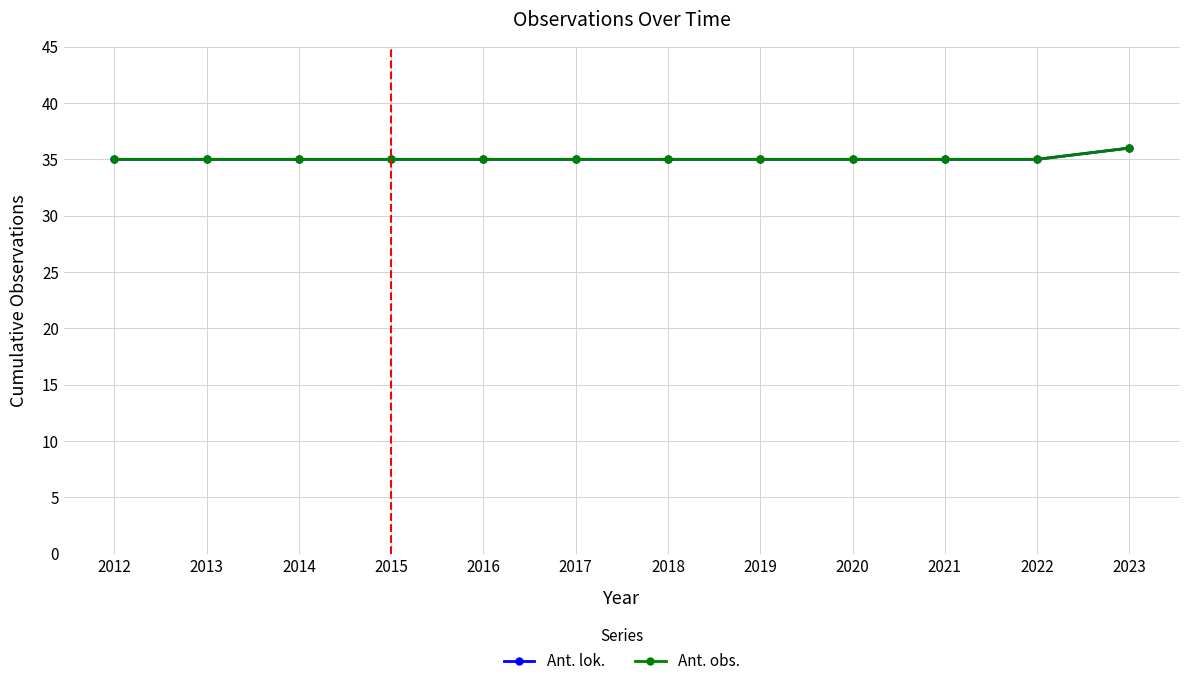

At which label is Ant. obs. closest to 35?

2012